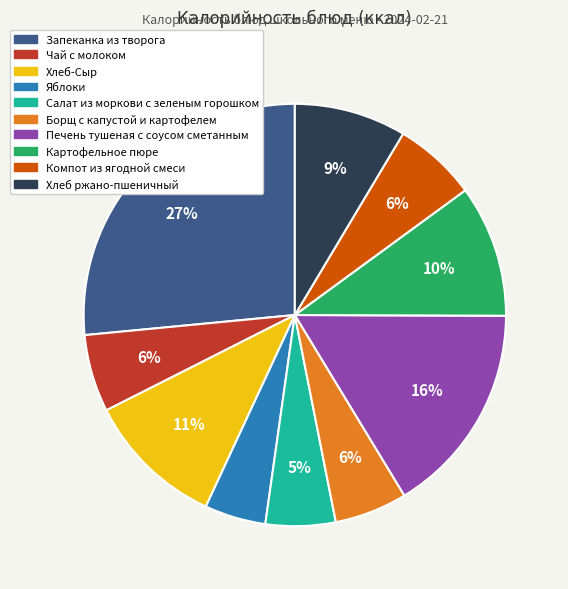

Does Компот из ягодной смеси represent more than half of the total?

No